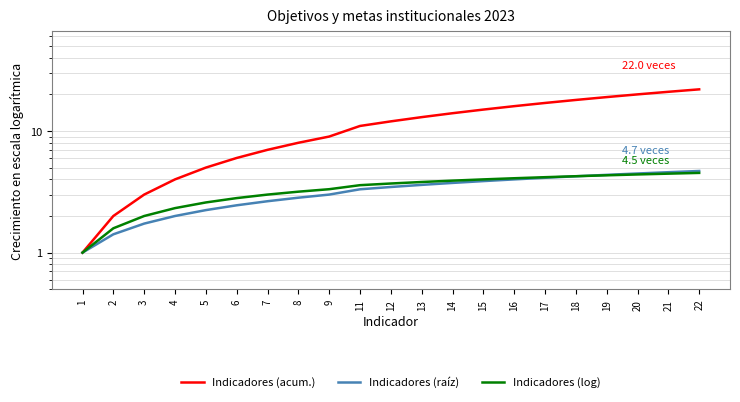

What are all the series names shown in the legend?

Indicadores (acum.), Indicadores (raíz), Indicadores (log)